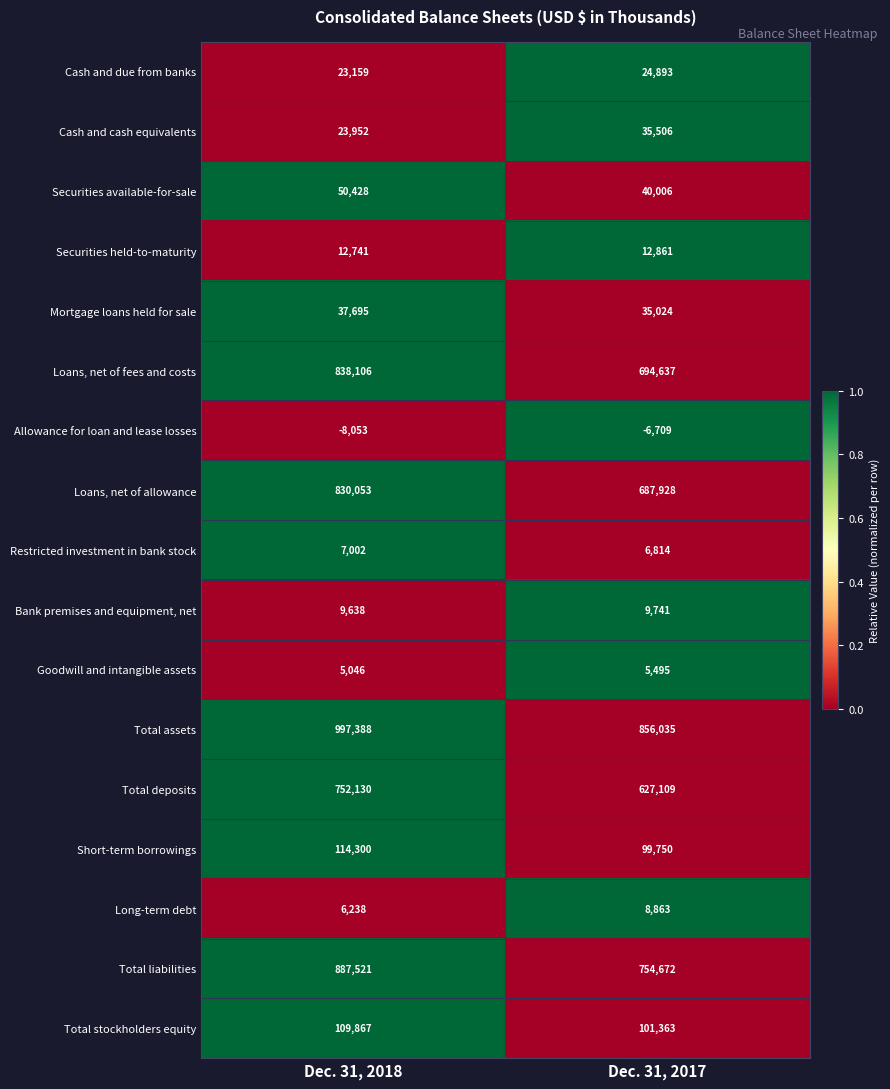

What is the sum of all Bank premises and equipment, net values?

19379